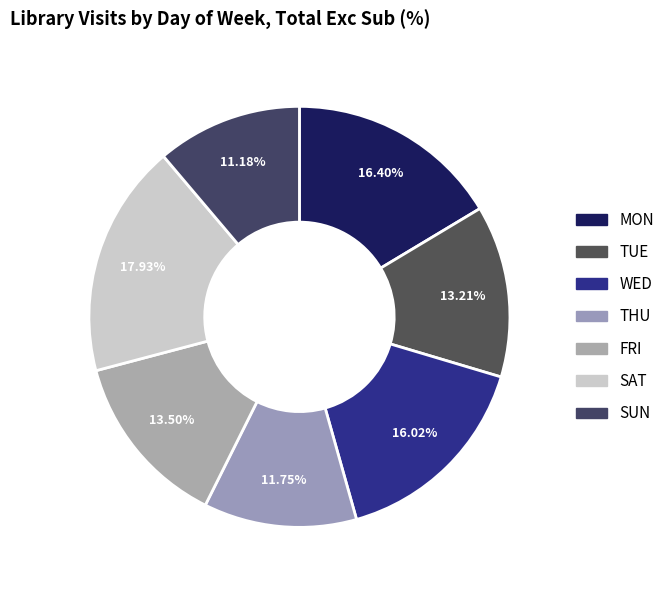

To the nearest percent, what percentage of the pie is WED?

16%